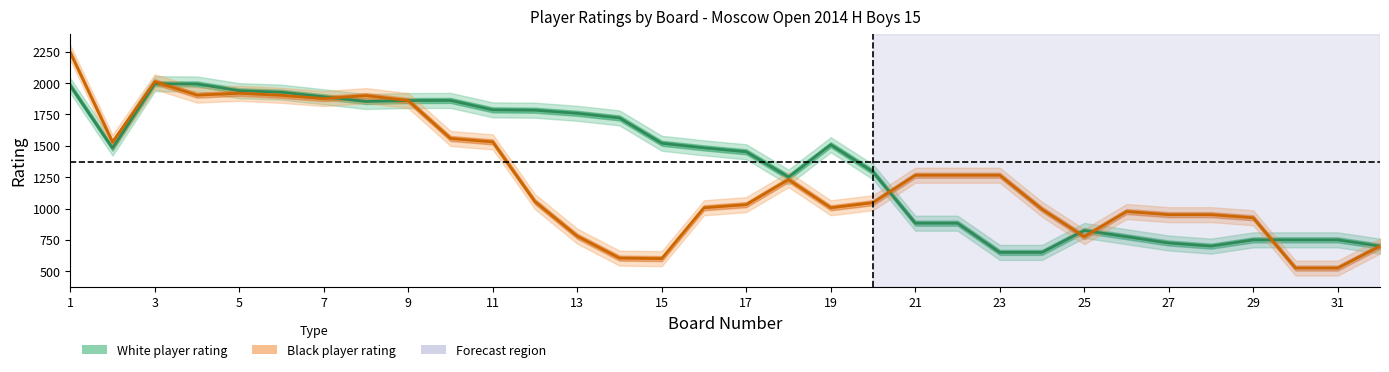

What is the label of the 15th point from the left?

15